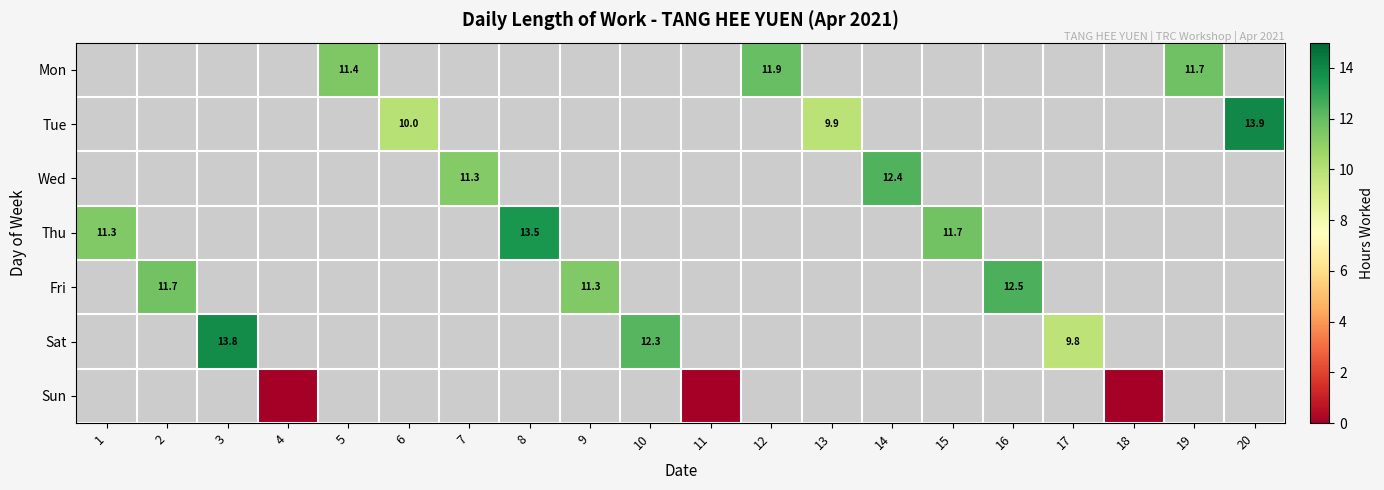

Between 14 and 3, which is larger?

3